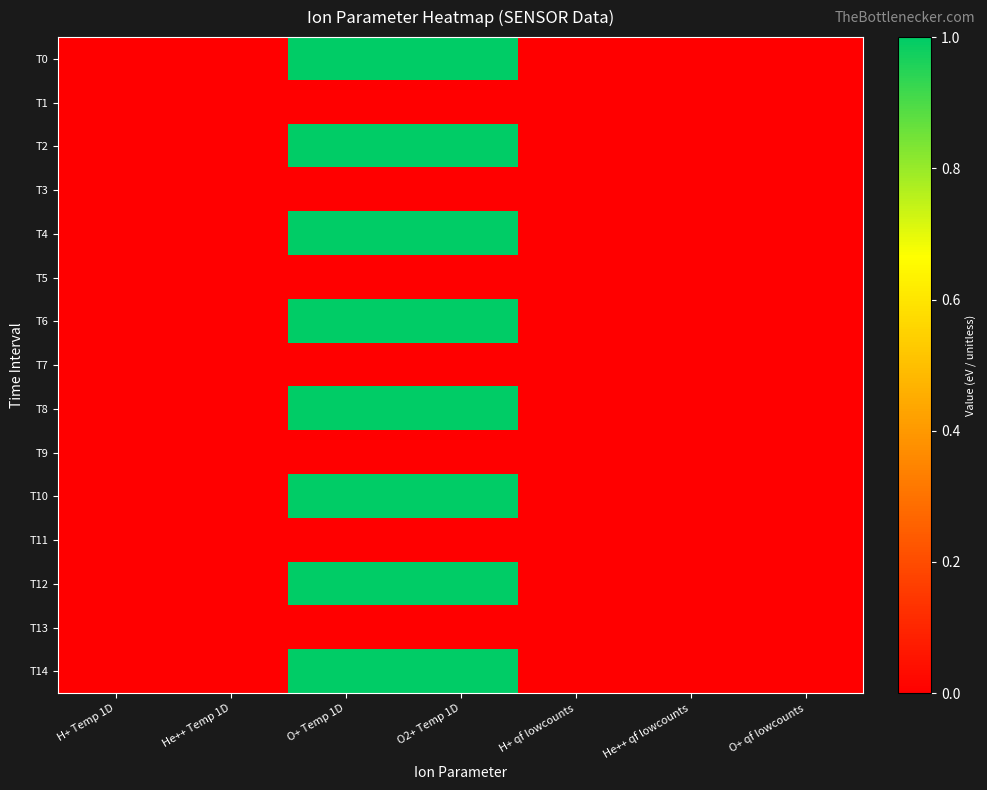

Which label corresponds to the smallest value in the chart?

H+ Temp 1D